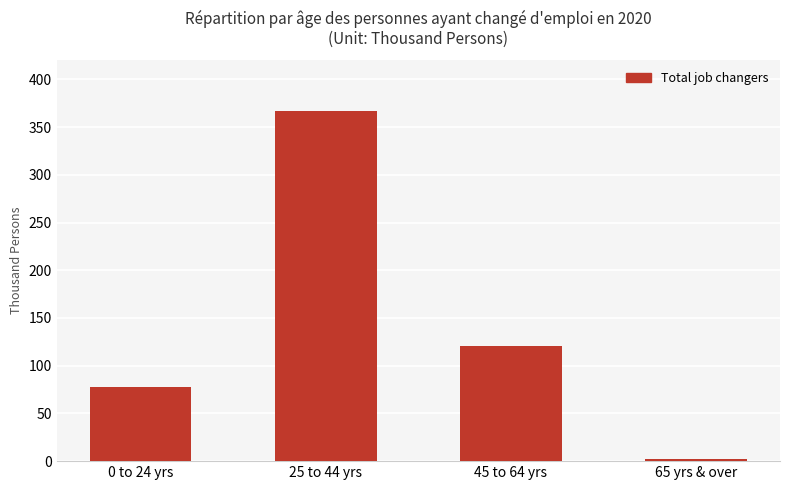

What is the approximate value at 0 to 24 yrs, to the nearest 50?

100